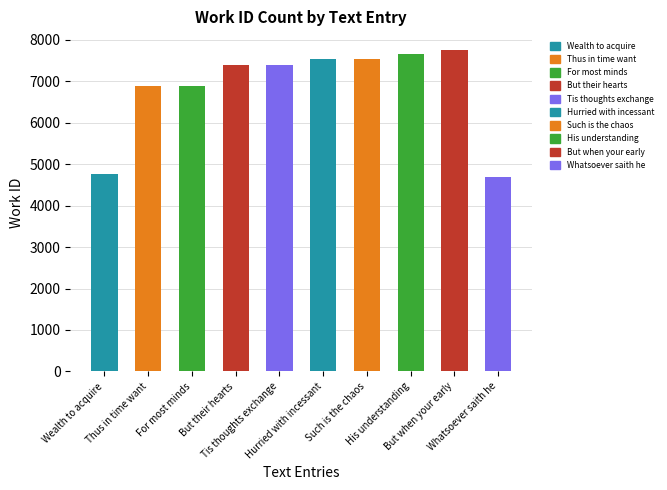

What is the value of the 5th bar from the left?

7400